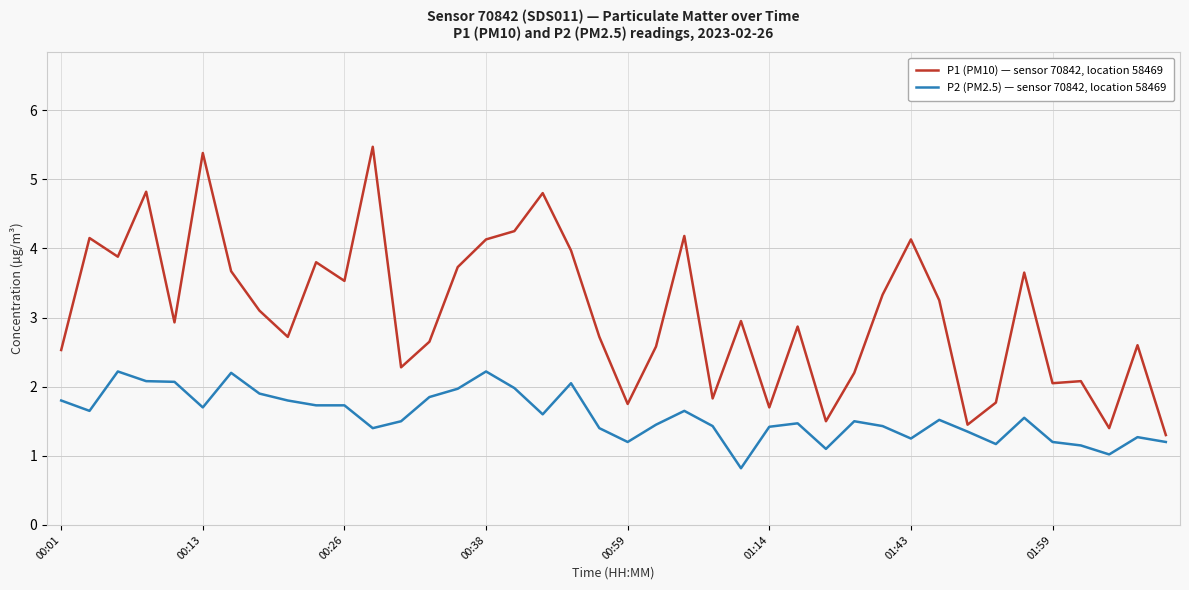

What are all the series names shown in the legend?

P1 (PM10) — sensor 70842, location 58469, P2 (PM2.5) — sensor 70842, location 58469